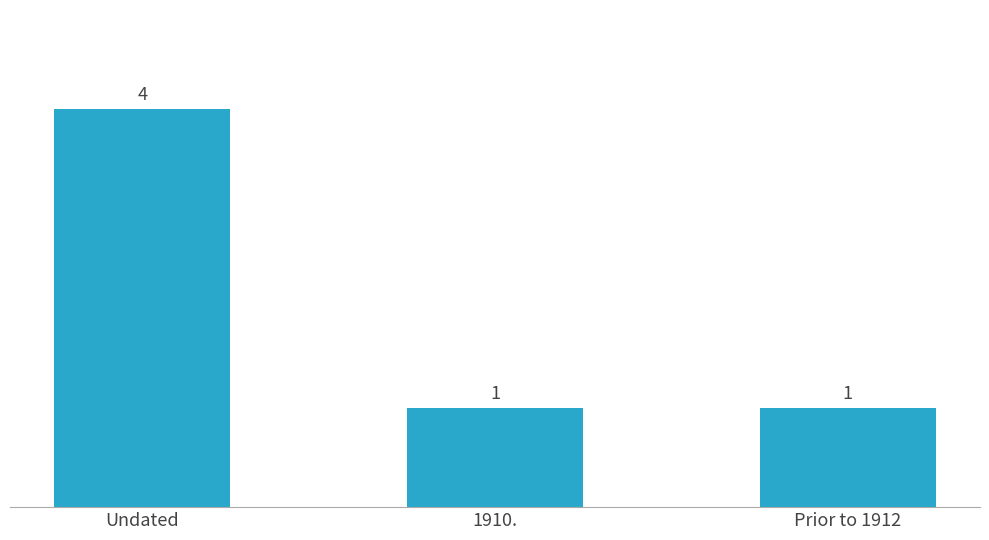

What position from the left is Undated?

1